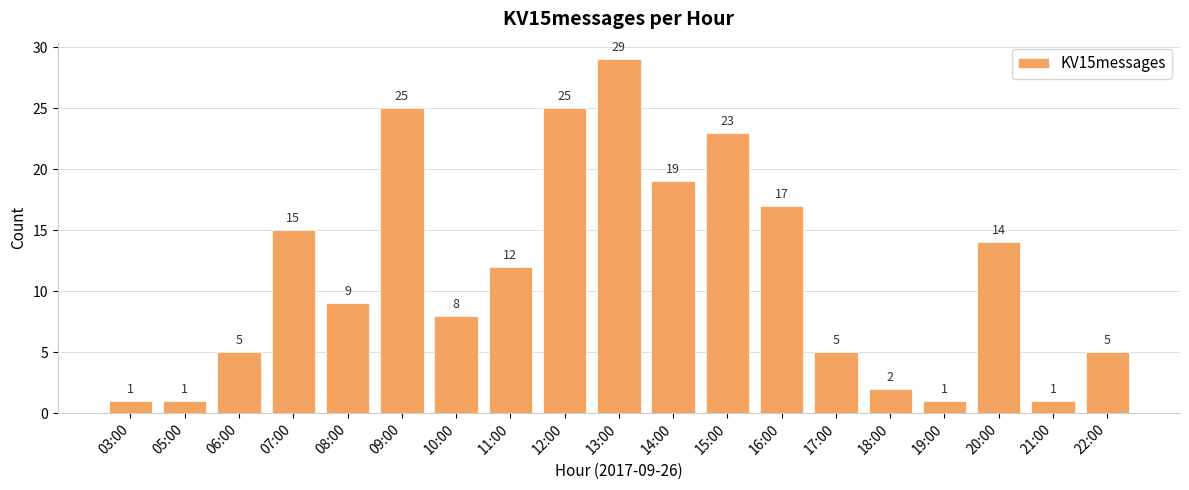

What is the change in value from 14:00 to 22:00?

-14